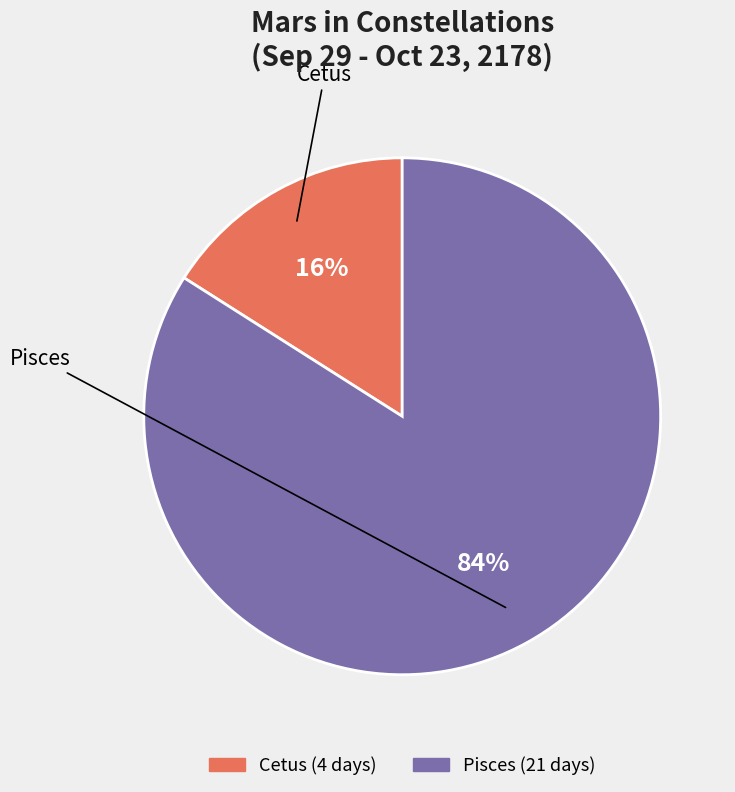

True or false: Cetus accounts for 16% of the total.

True